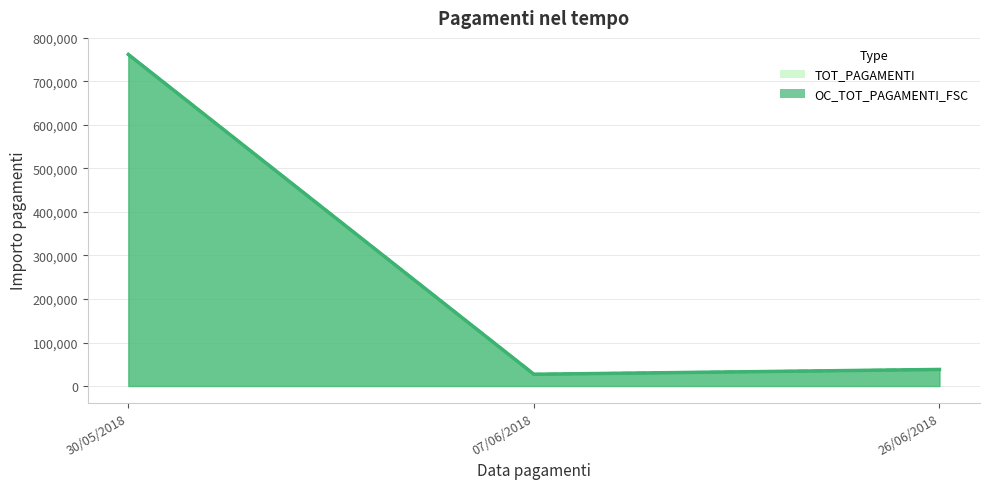

At how many categories does at least one series exceed 643248?

1